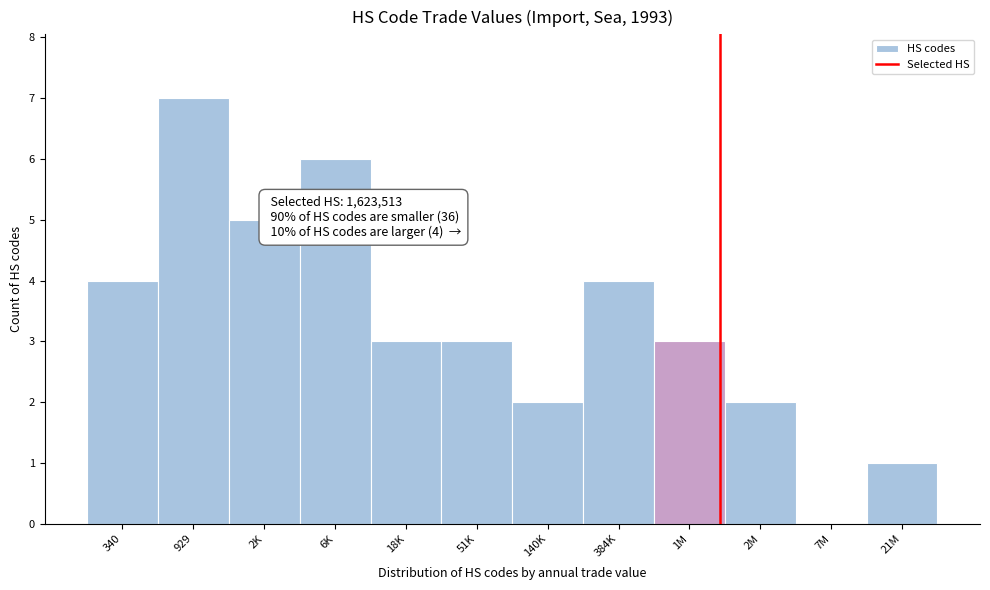

Reading left to right, transcribe all the data shown in this chart.

340=4	929=7	2K=5	6K=6	18K=3	51K=3	140K=2	384K=4	1M=3	2M=2	7M=0	21M=1